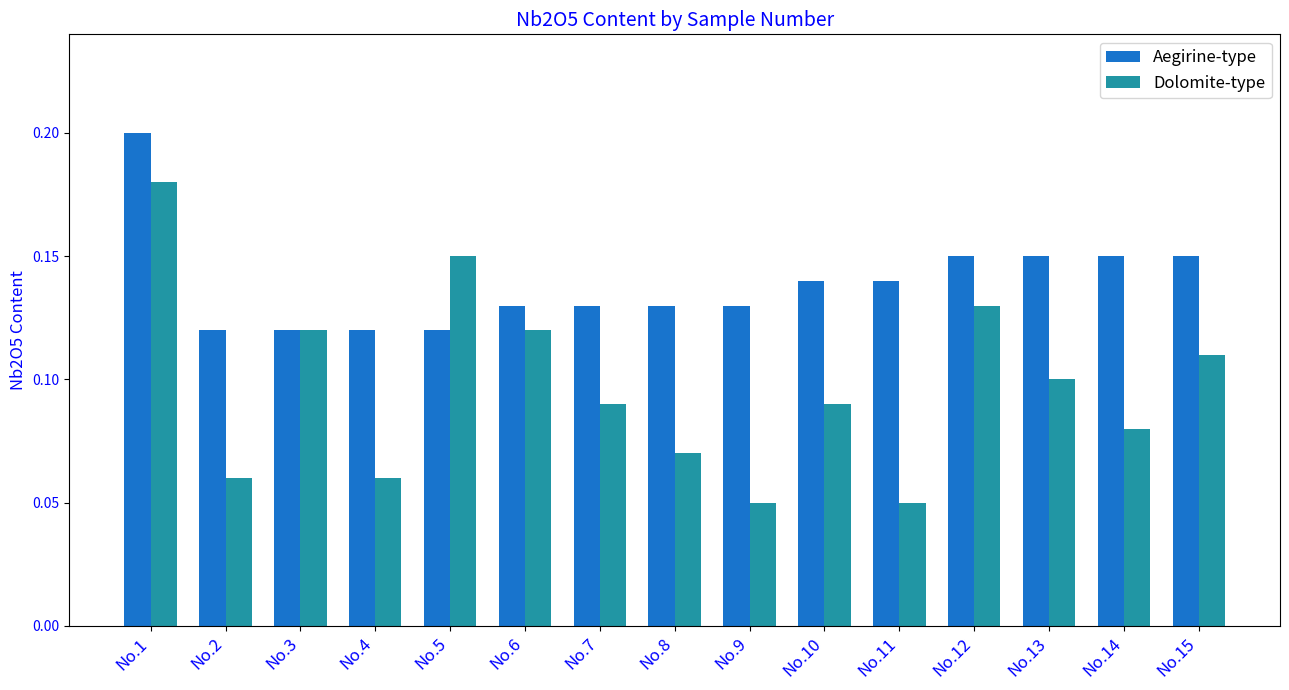

How many Aegirine-type values are between 0 and 1?

15